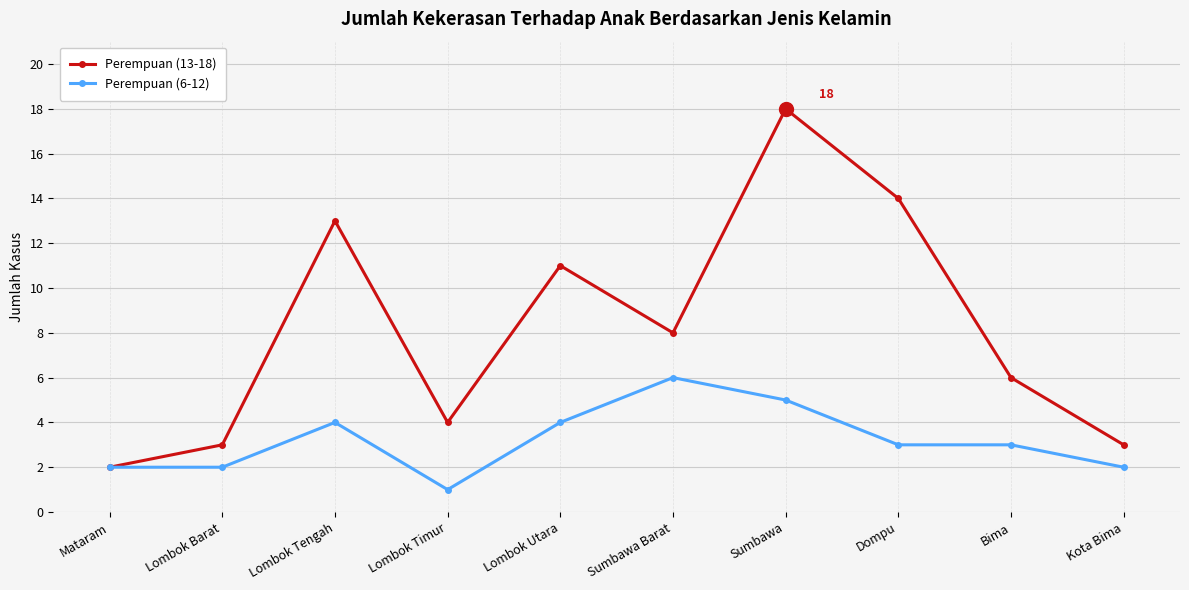

List the series in order of their overall mean, highest first.

Perempuan (13-18), Perempuan (6-12)